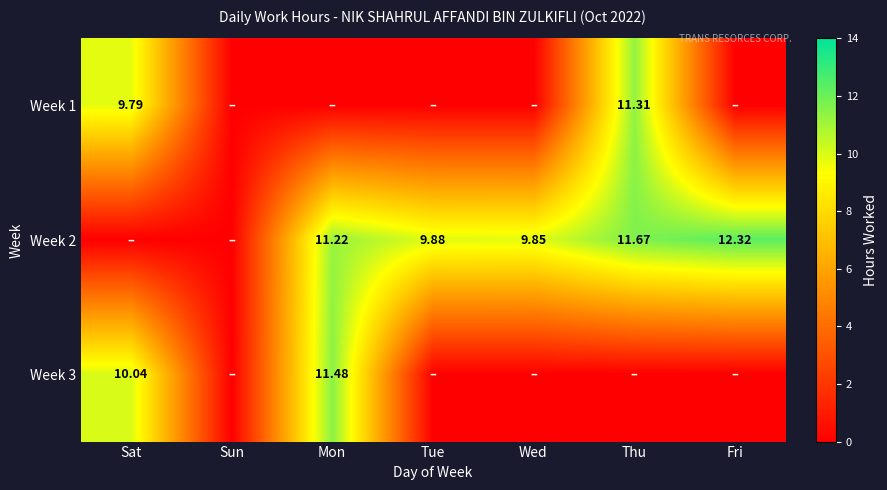

Which label corresponds to the largest value in the chart?

Fri